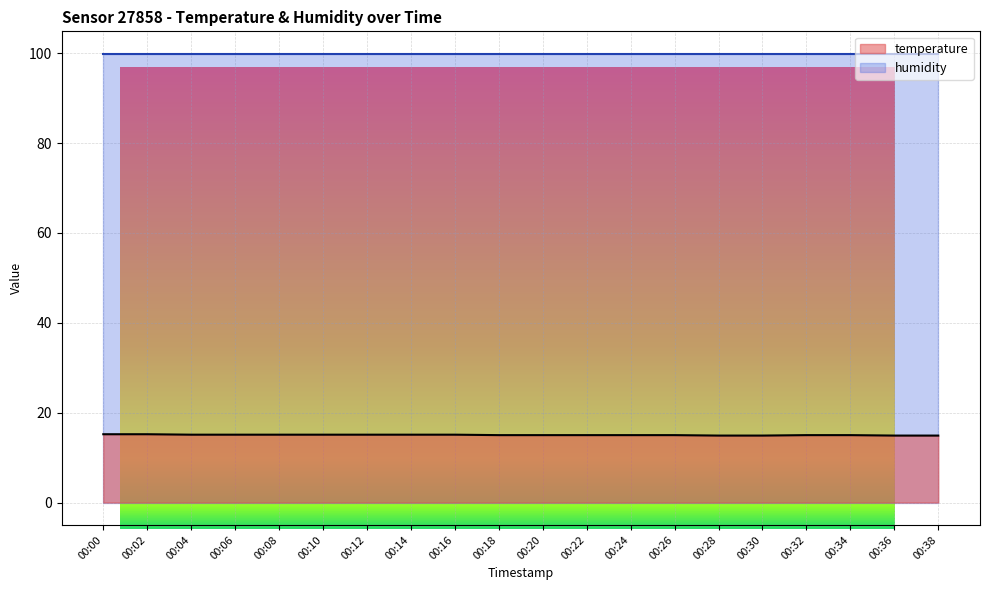

Rank the categories by value from lowest to highest.

00:28, 00:30, 00:36, 00:38, 00:18, 00:20, 00:22, 00:24, 00:26, 00:32, 00:34, 00:04, 00:06, 00:08, 00:10, 00:12, 00:14, 00:16, 00:00, 00:02